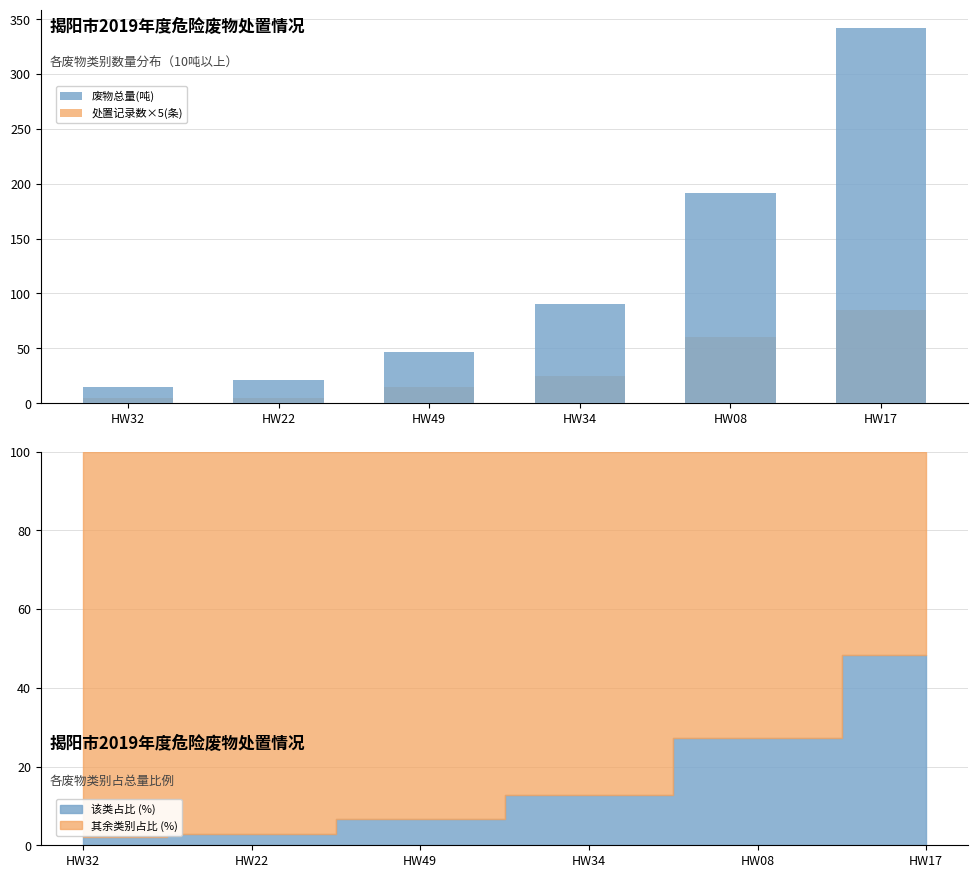

Rank the series at HW34 from lowest to highest value.

处置记录数×5(条), 废物总量(吨)